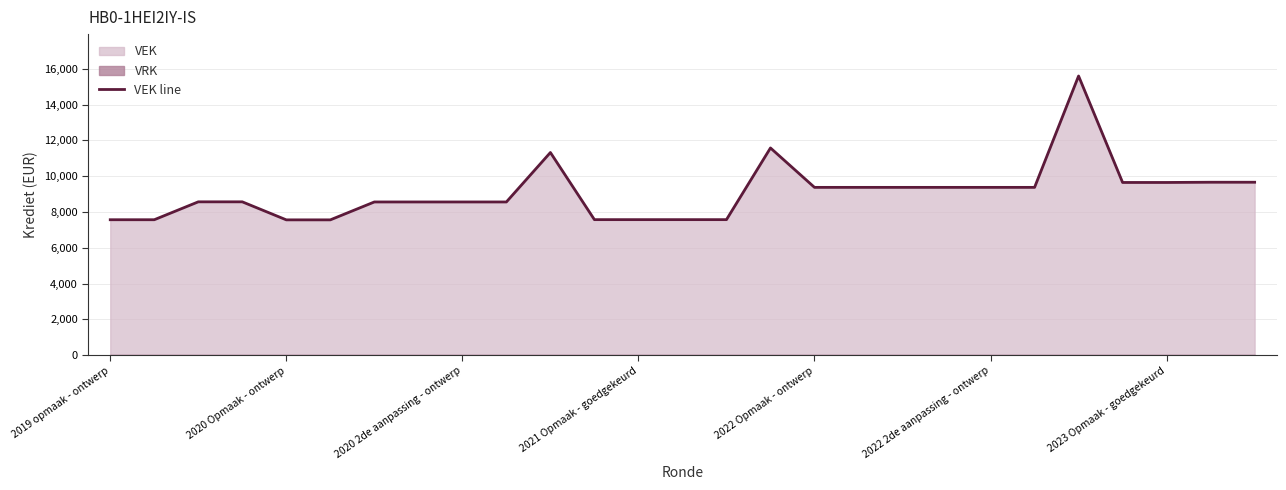

At which label is the value closest to 11578?

15